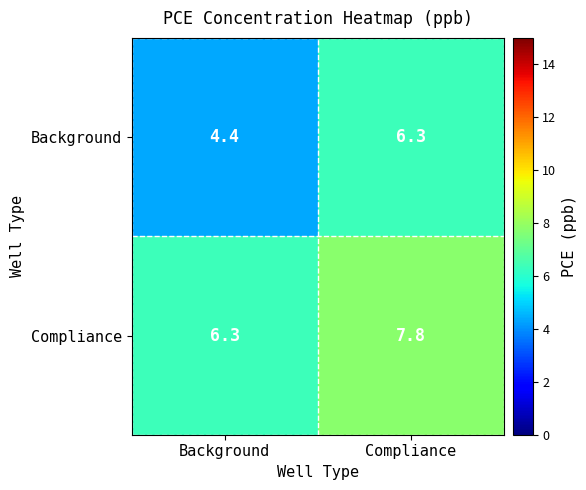

Reading left to right, transcribe all the data shown in this chart.

Background: Background=4.4	Compliance=6.3
Compliance: Background=6.3	Compliance=7.8